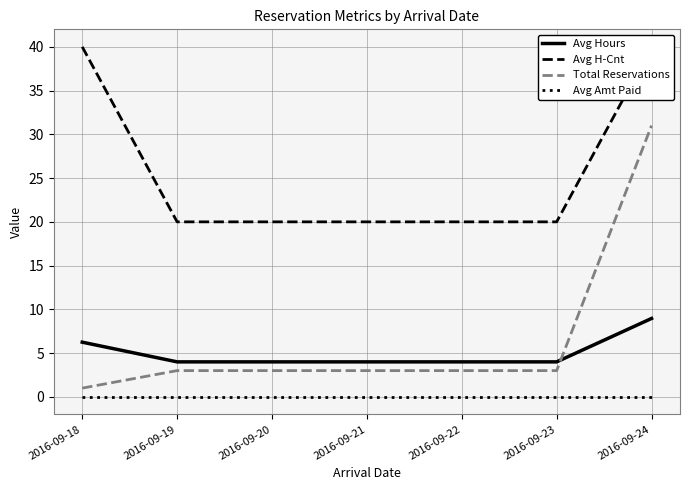

What is the value of the Total Reservations point at the 3rd from the left?

3.0